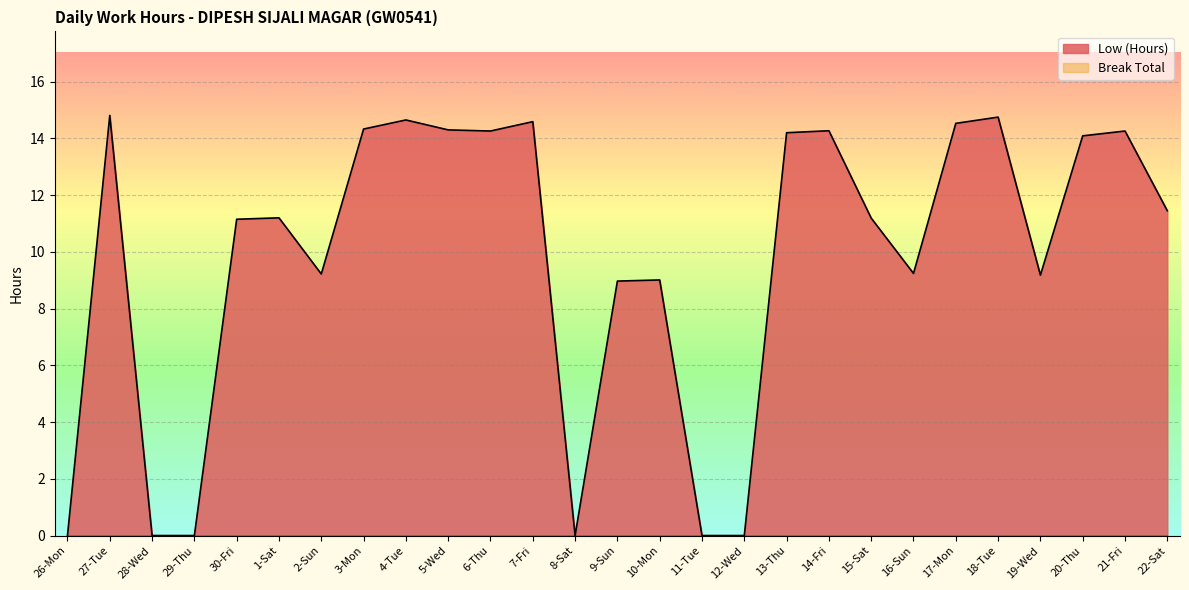

How many positive values are there?

21